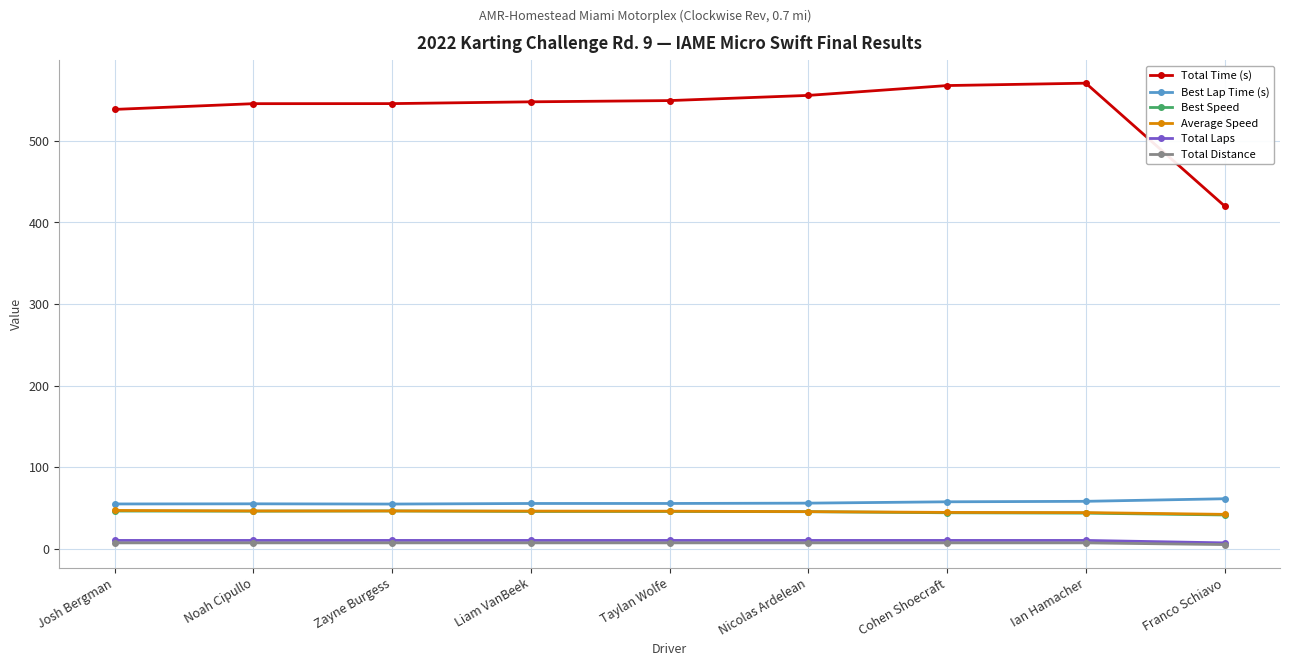

The Best Lap Time (s) series shows 58.0 at Ian Hamacher. True or false?

True